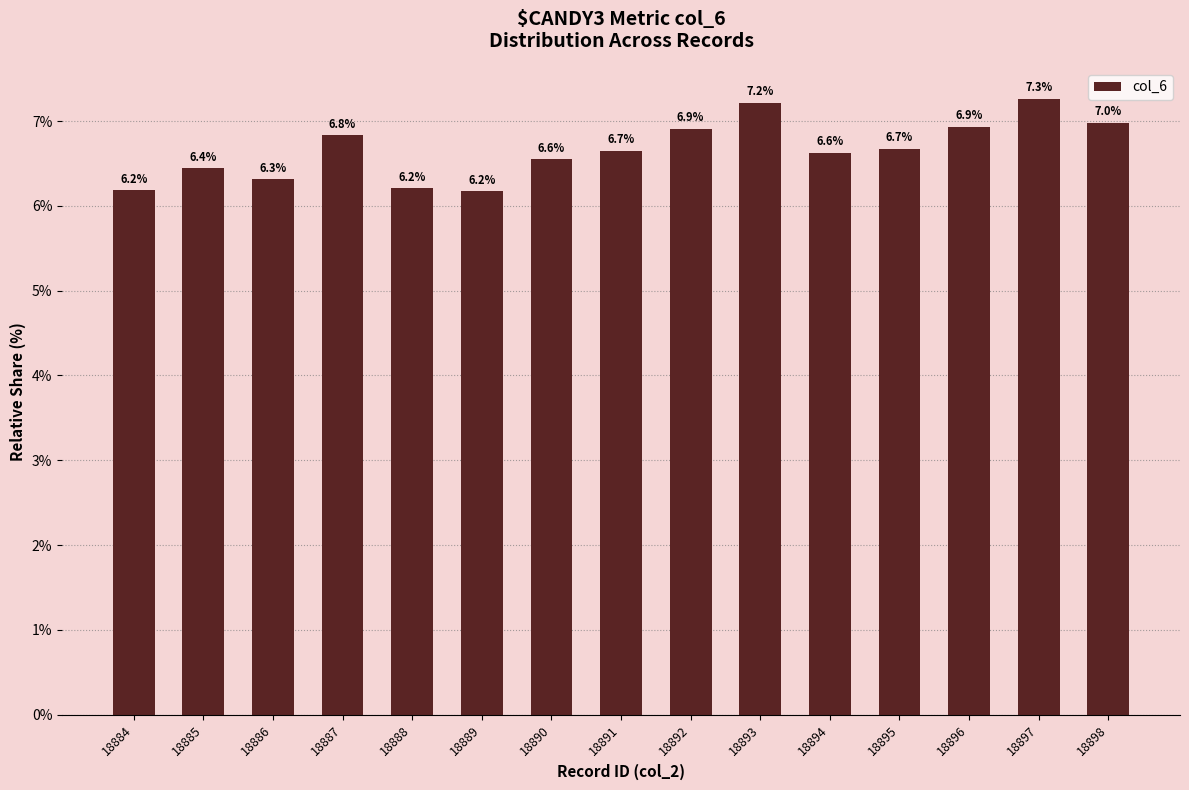

Is it true that the value at 18898 is 7.0?

True